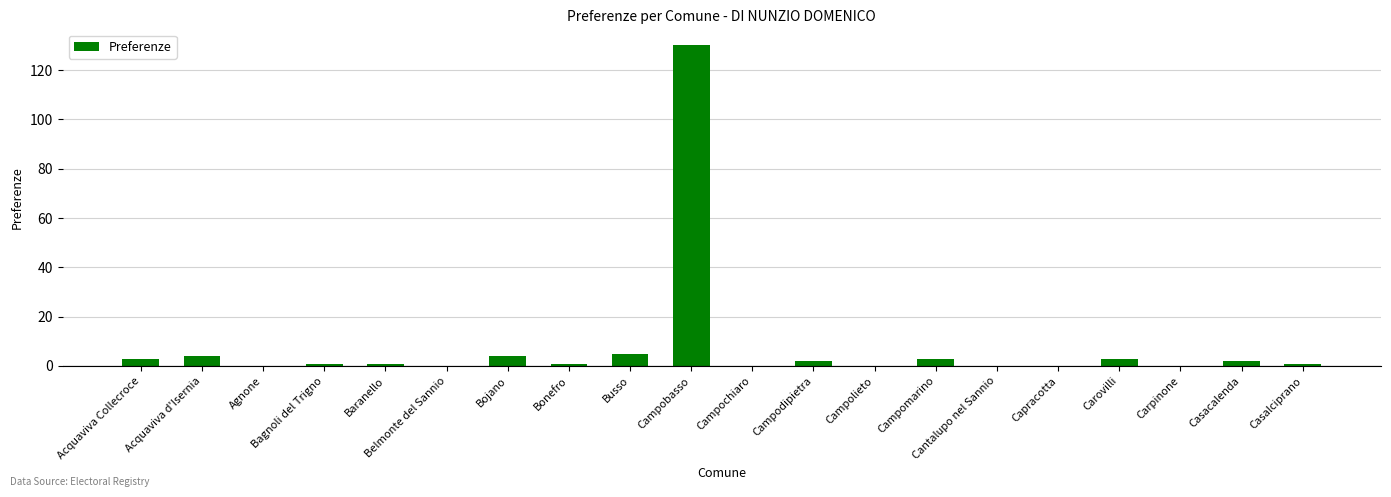

The chart shows a value of 5 at Busso. True or false?

True